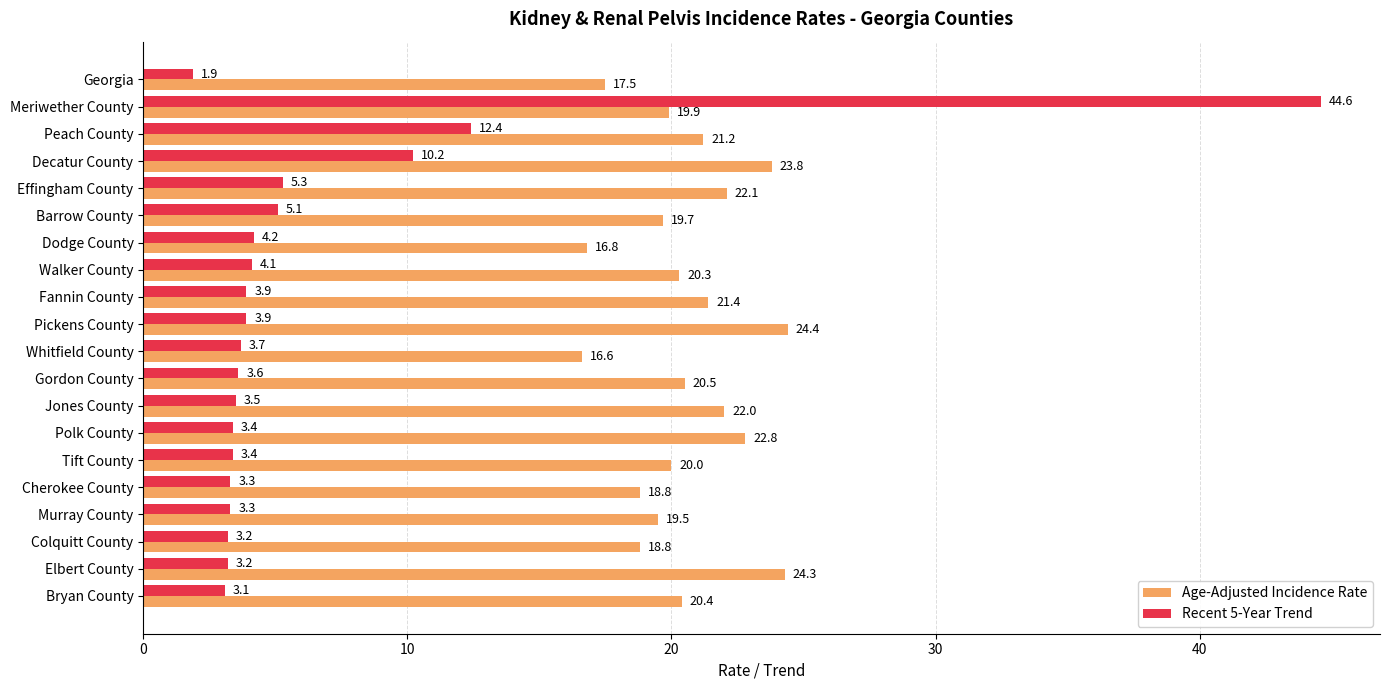

Where is Age-Adjusted Incidence Rate nearest to the value 20?

Tift County